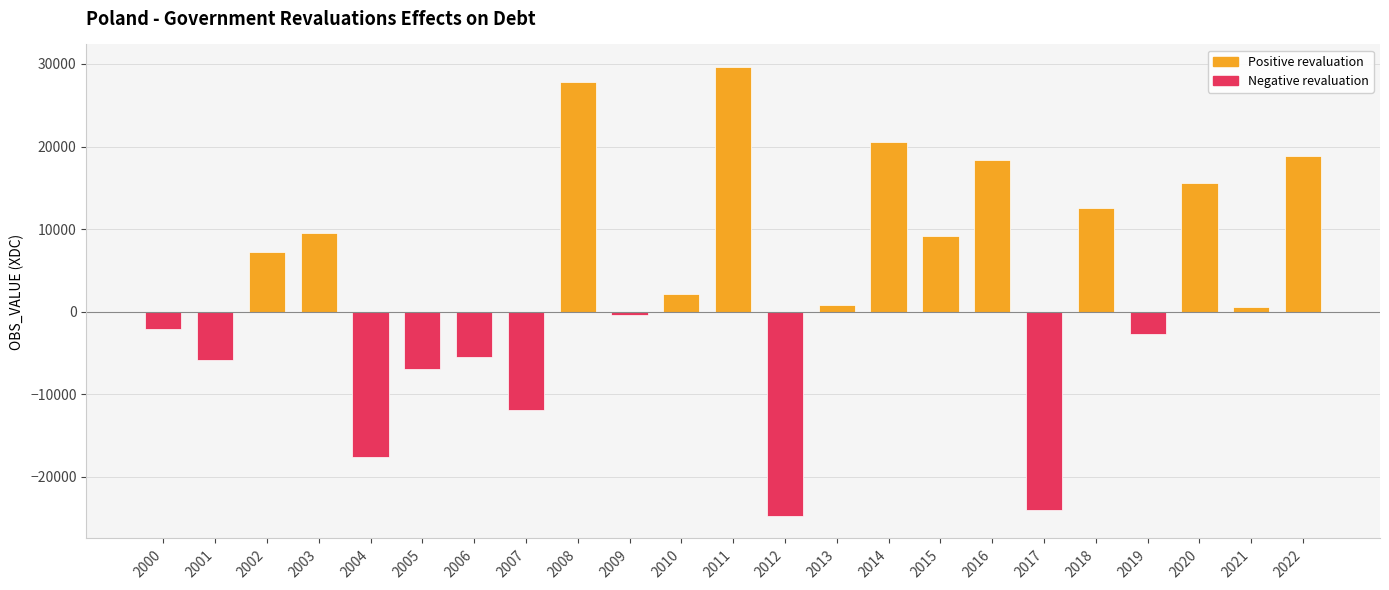

Are the bars grouped side by side (vs. stacked)?

No